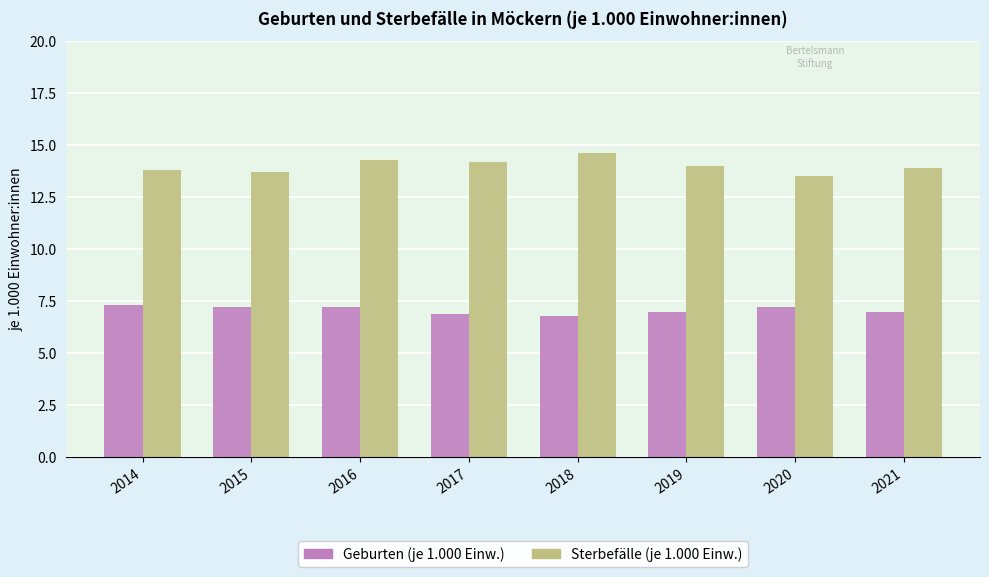

What is the difference between the highest and lowest values at 2016?

7.1